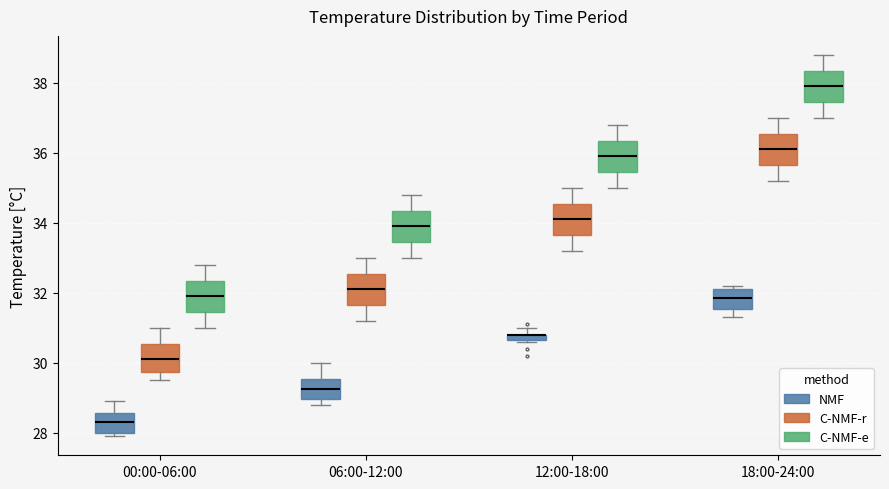

Where is the upper edge of the box for 12:00-18:00 (NMF) on the y-axis? The values are not printed on the chart, so give them approximately, as read against the axis.

30.8